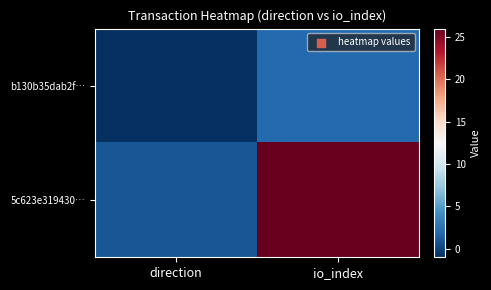

List the series in order of their overall mean, lowest first.

b130b35dab2f…, 5c623e319430…